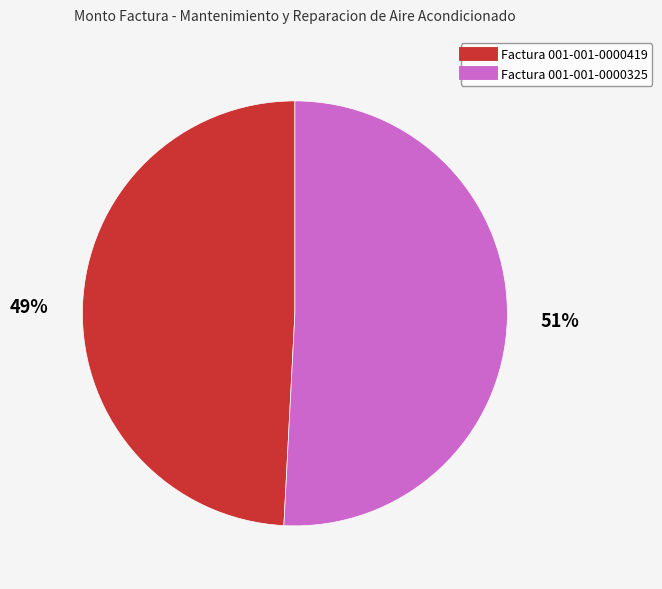

Does Factura 001-001-0000325 account for over 50% of the chart?

Yes